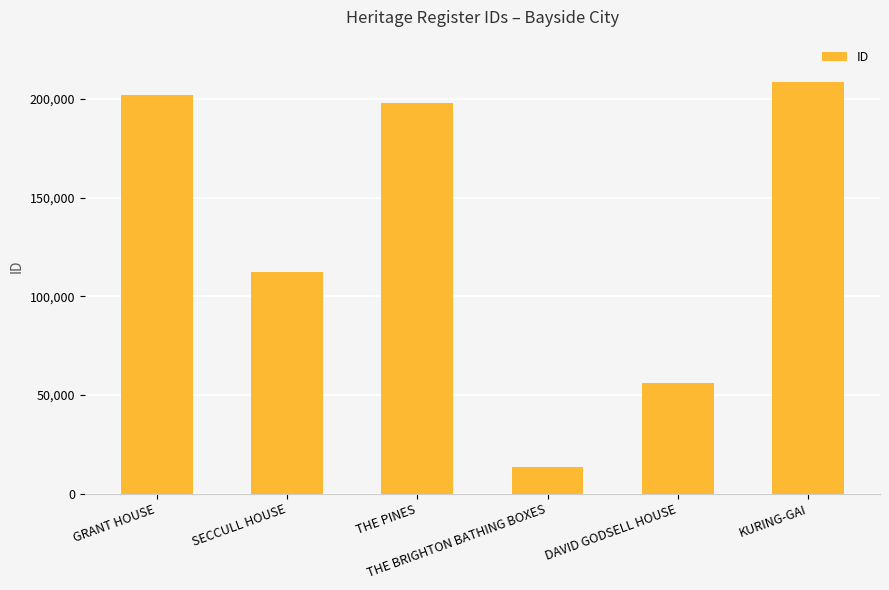

What is the ratio of the value at GRANT HOUSE to the value at THE PINES?

1.0